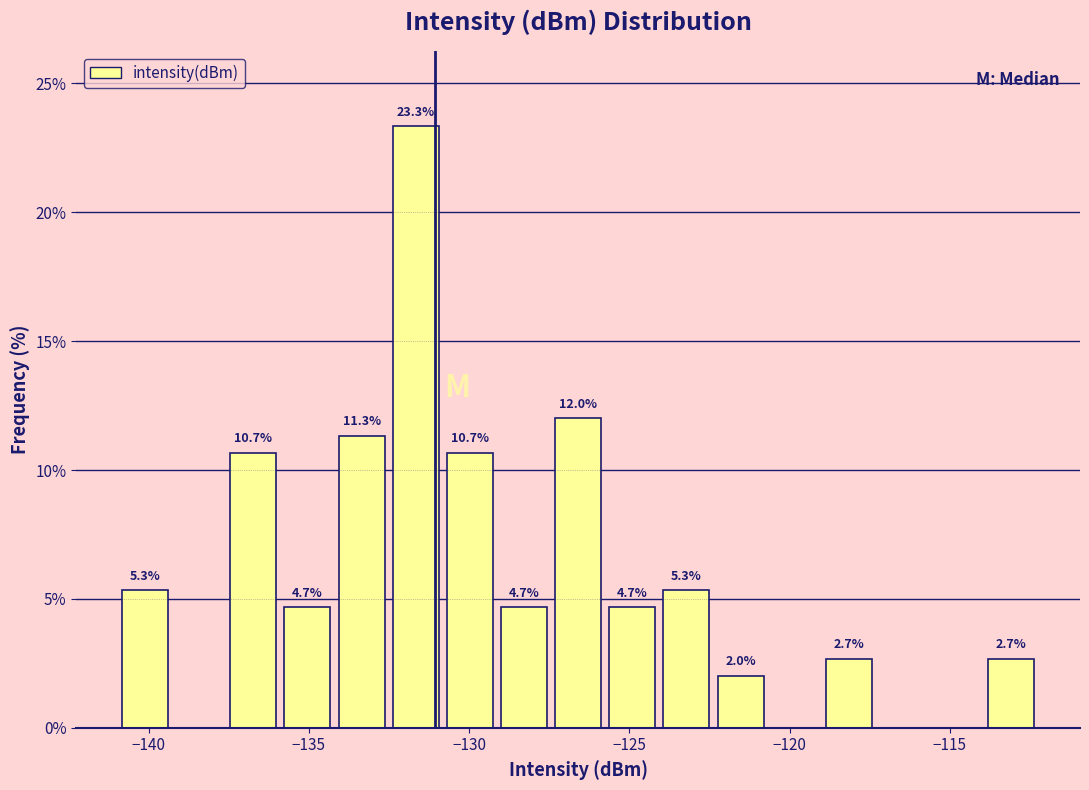

Around what value on the x-axis is the tallest bar? Give the approximate position of its centre, as read against the axis.

-131.5